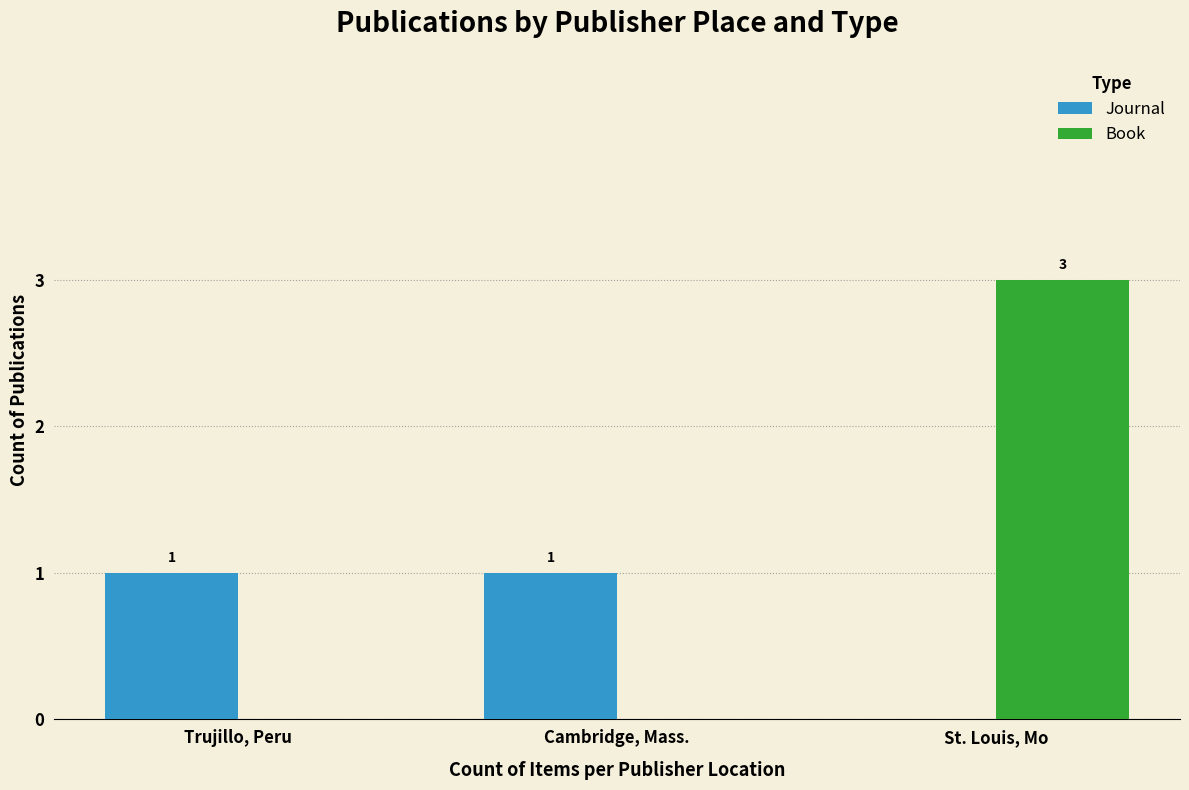

How many Journal values are between 0 and 1?

3